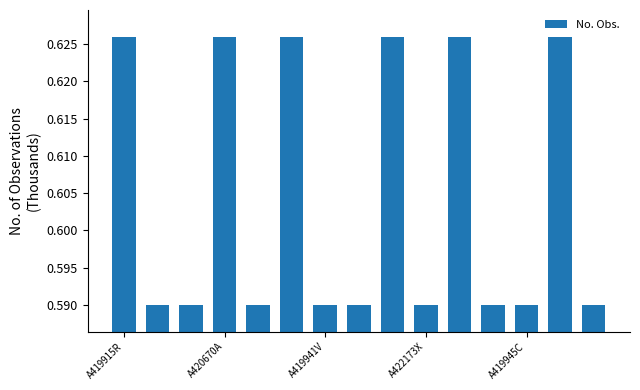

Count the values in the range 0 to 1.

15